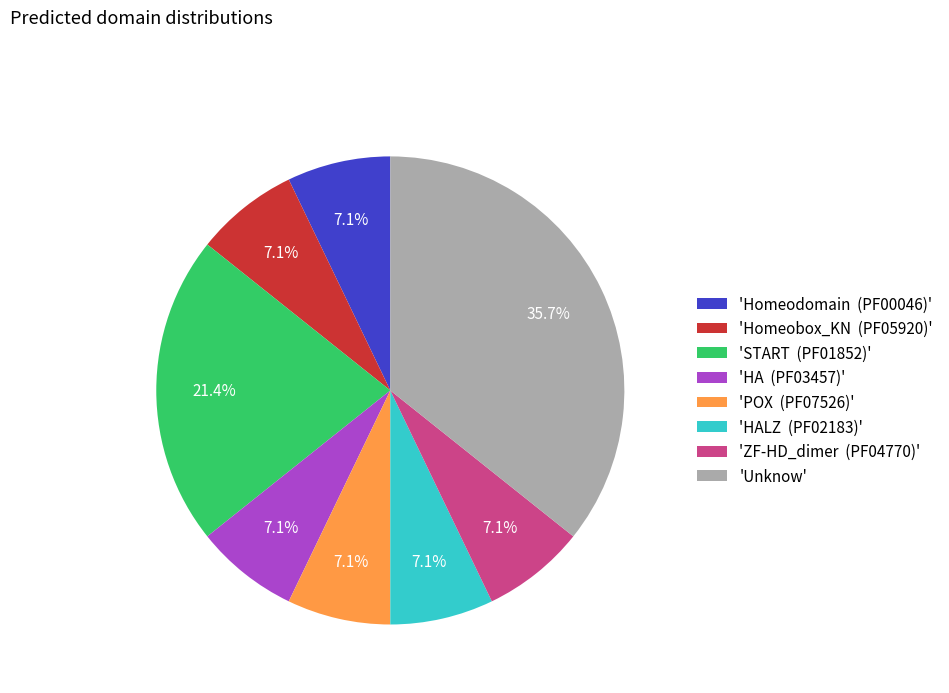

Is there any slice that represents more than half of the pie?

No